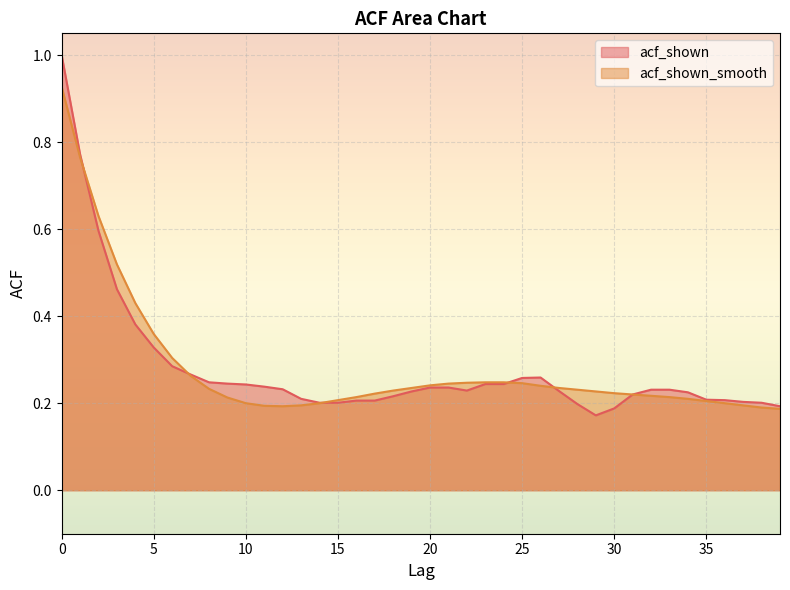

Reading left to right, list all the values displayed in this chart.

acf_shown: 1.0	0.8	0.6	0.5	0.4	0.3	0.3	0.3	0.2	0.2	0.2	0.2	0.2	0.2	0.2	0.2	0.2	0.2	0.2	0.2	0.2	0.2	0.2	0.2	0.2	0.3	0.3	0.2	0.2	0.2	0.2	0.2	0.2	0.2	0.2	0.2	0.2	0.2	0.2	0.2
acf_shown_smooth: 0.9	0.8	0.6	0.5	0.4	0.4	0.3	0.3	0.2	0.2	0.2	0.2	0.2	0.2	0.2	0.2	0.2	0.2	0.2	0.2	0.2	0.2	0.2	0.2	0.2	0.2	0.2	0.2	0.2	0.2	0.2	0.2	0.2	0.2	0.2	0.2	0.2	0.2	0.2	0.2